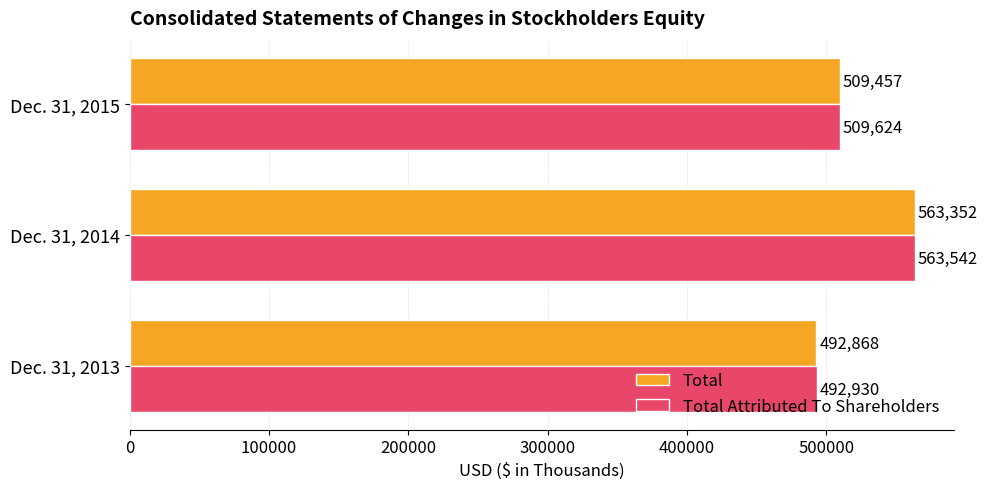

Which series has the largest total across all categories?

Total Attributed To Shareholders